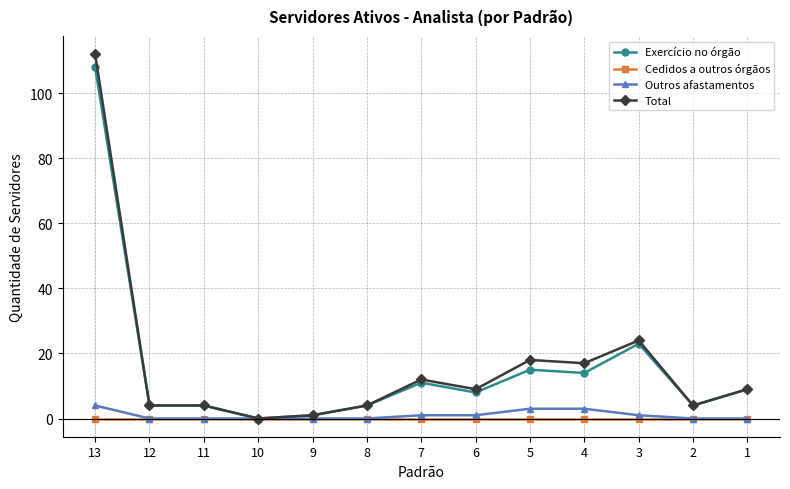

True or false: Exercício no órgão has more than 0 interior local peaks.

True